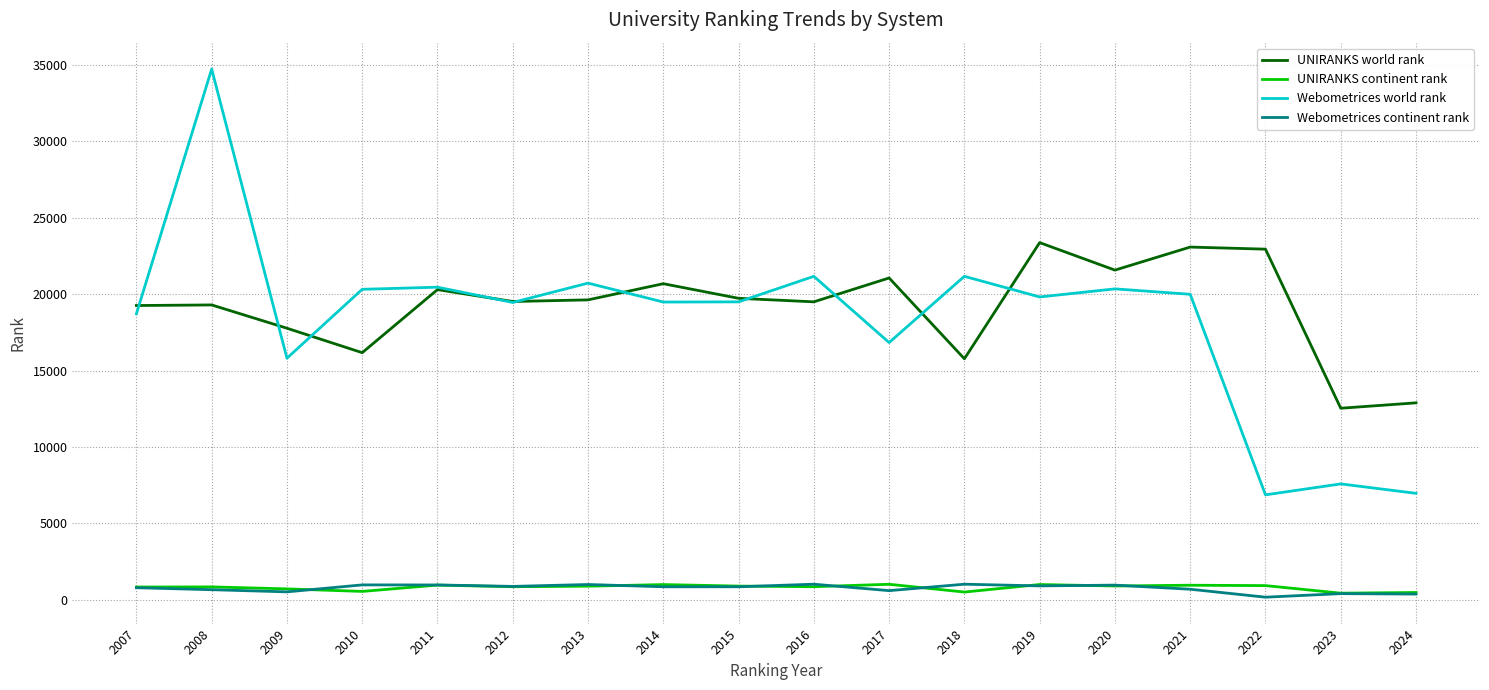

What is the difference between the highest and lowest values at 2019?

22475